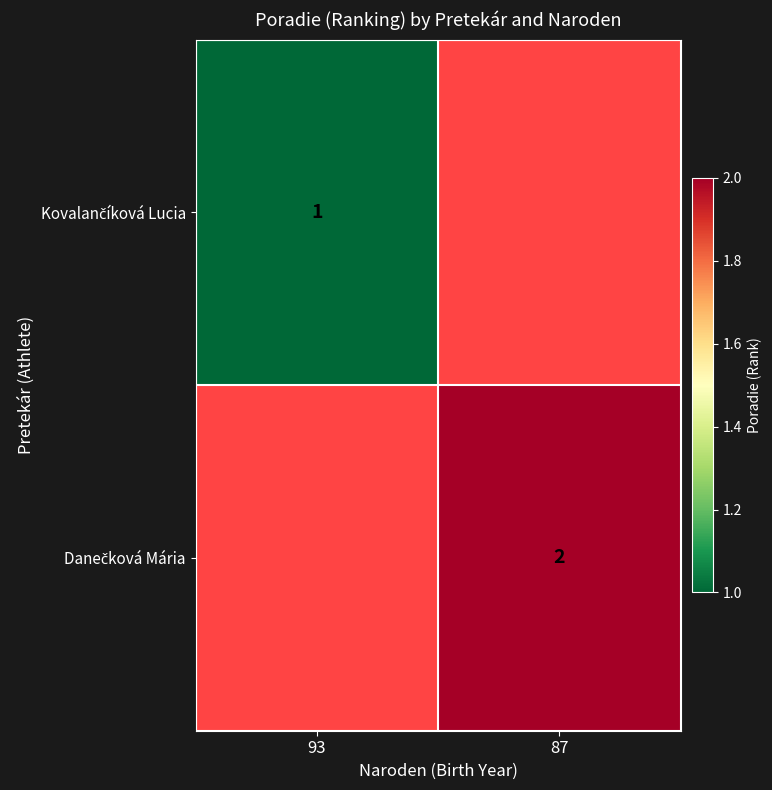

How many data points does each series have?

2